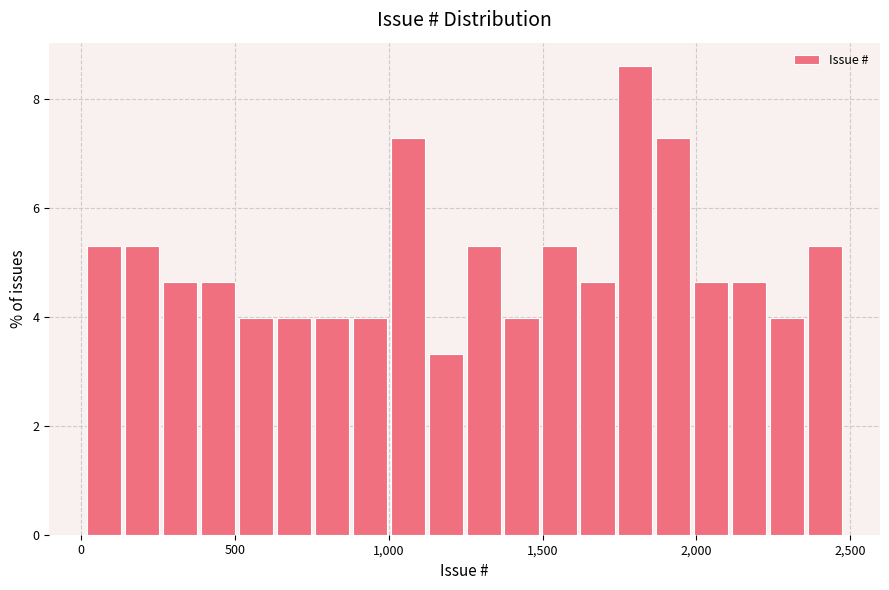

Read against the x-axis, roughly where is the centre of the tallest bar?

1800